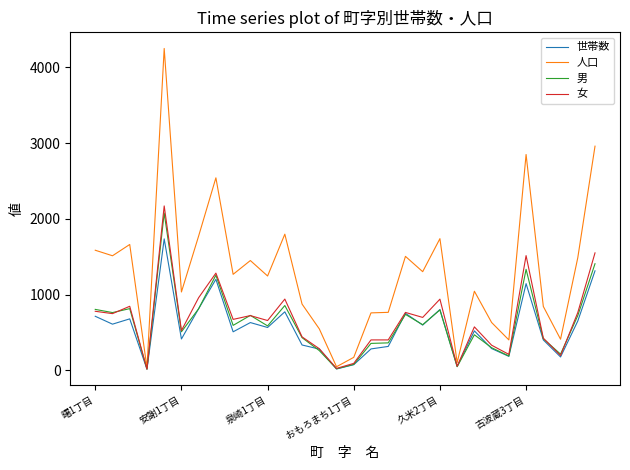

What is the highest value of the 女 series?

2172